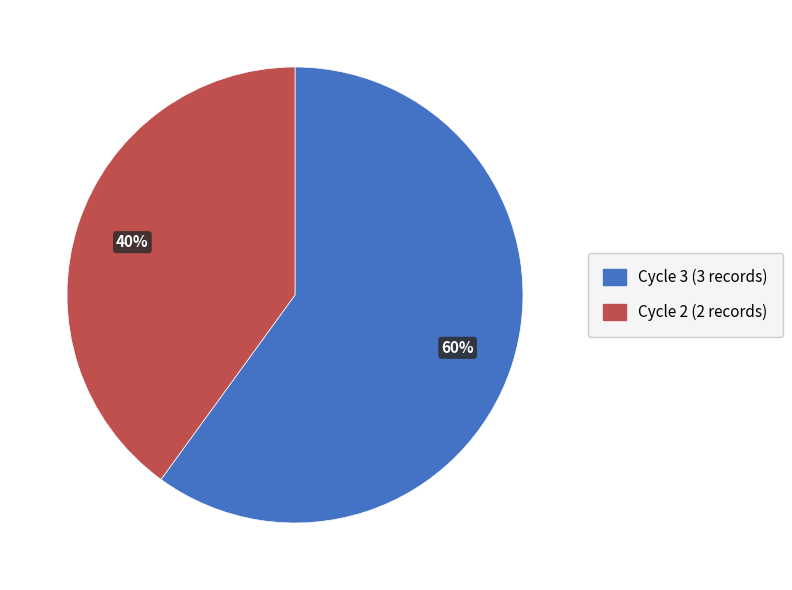

The Cycle 2 slice represents 40% of the pie. True or false?

True